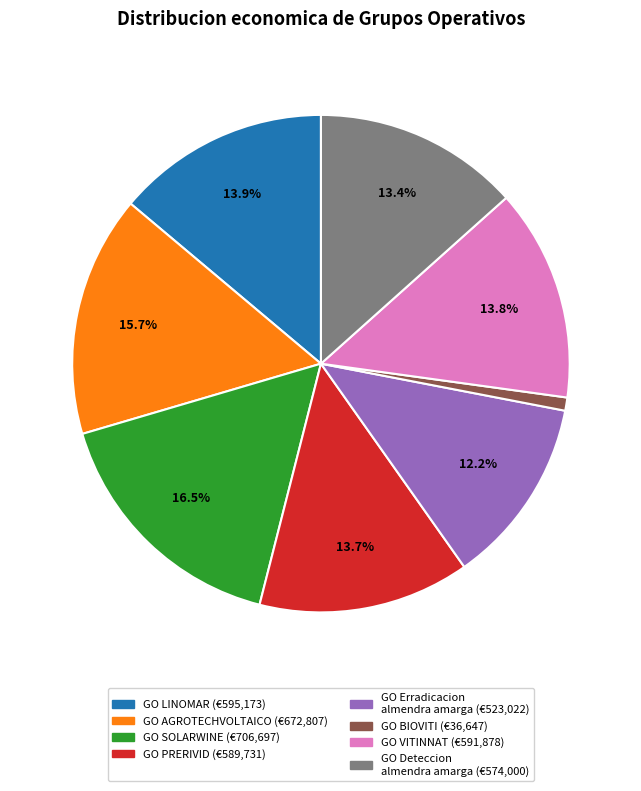

Count the number of slices in the pie.

8